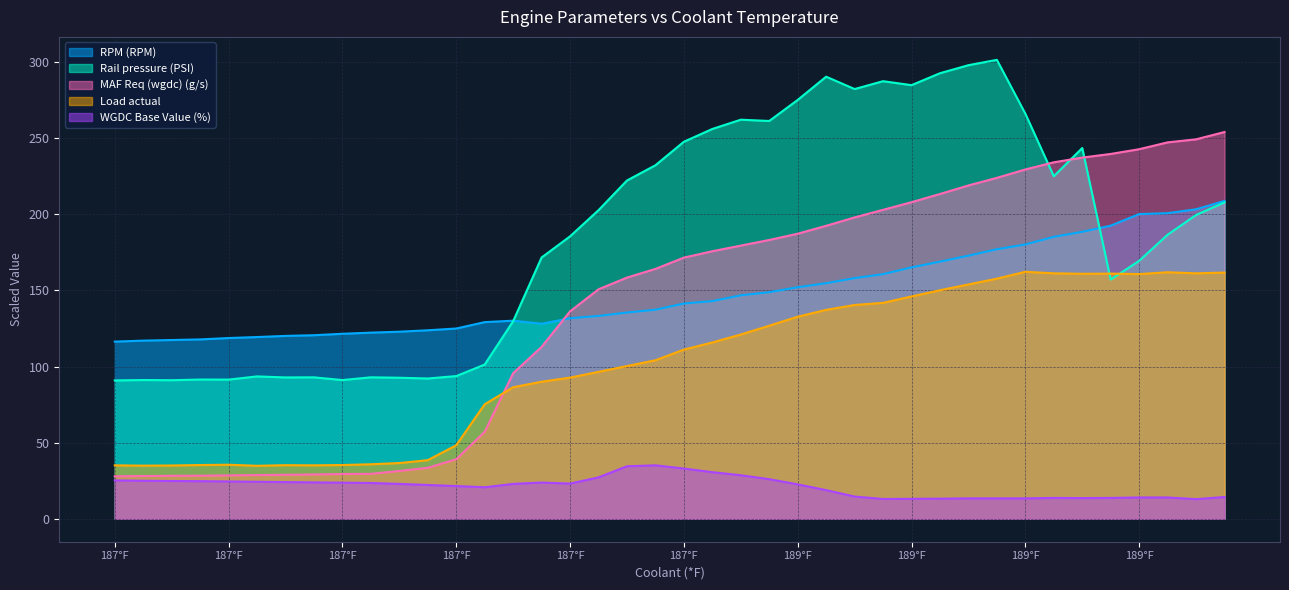

Between which two adjacent categories do RPM (RPM) and Rail pressure (PSI) first intersect?

187 and 187